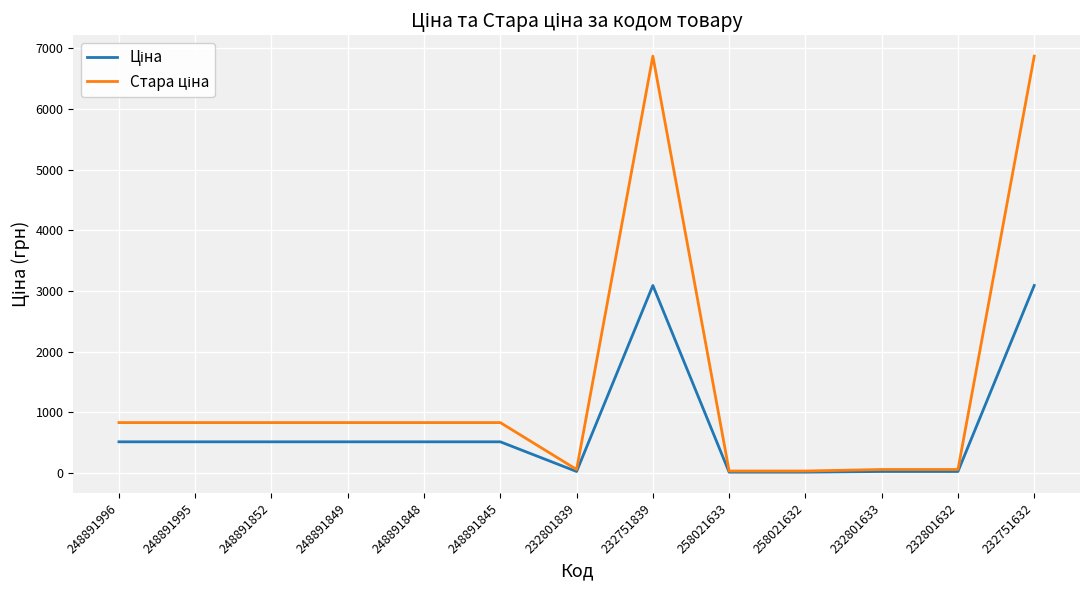

What is the total value across all series at 248891852?

1348.2